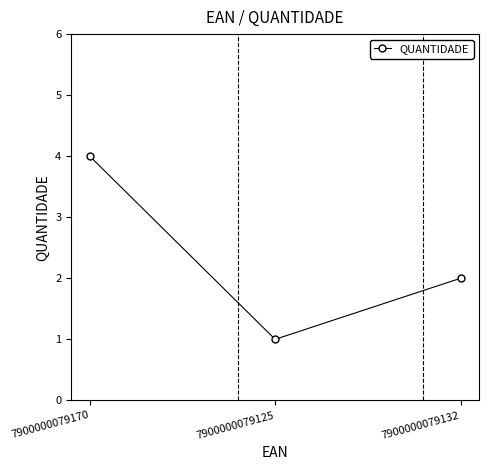

What is the maximum value shown in the chart?

4